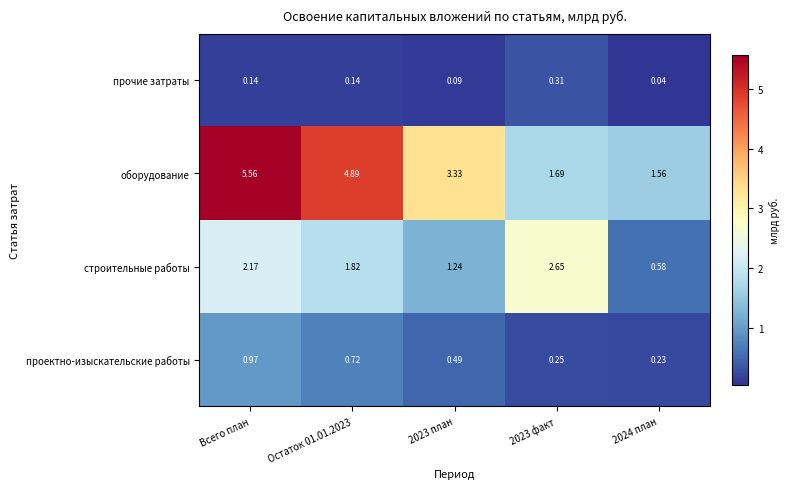

At which category is the sum across all series the highest?

Всего план